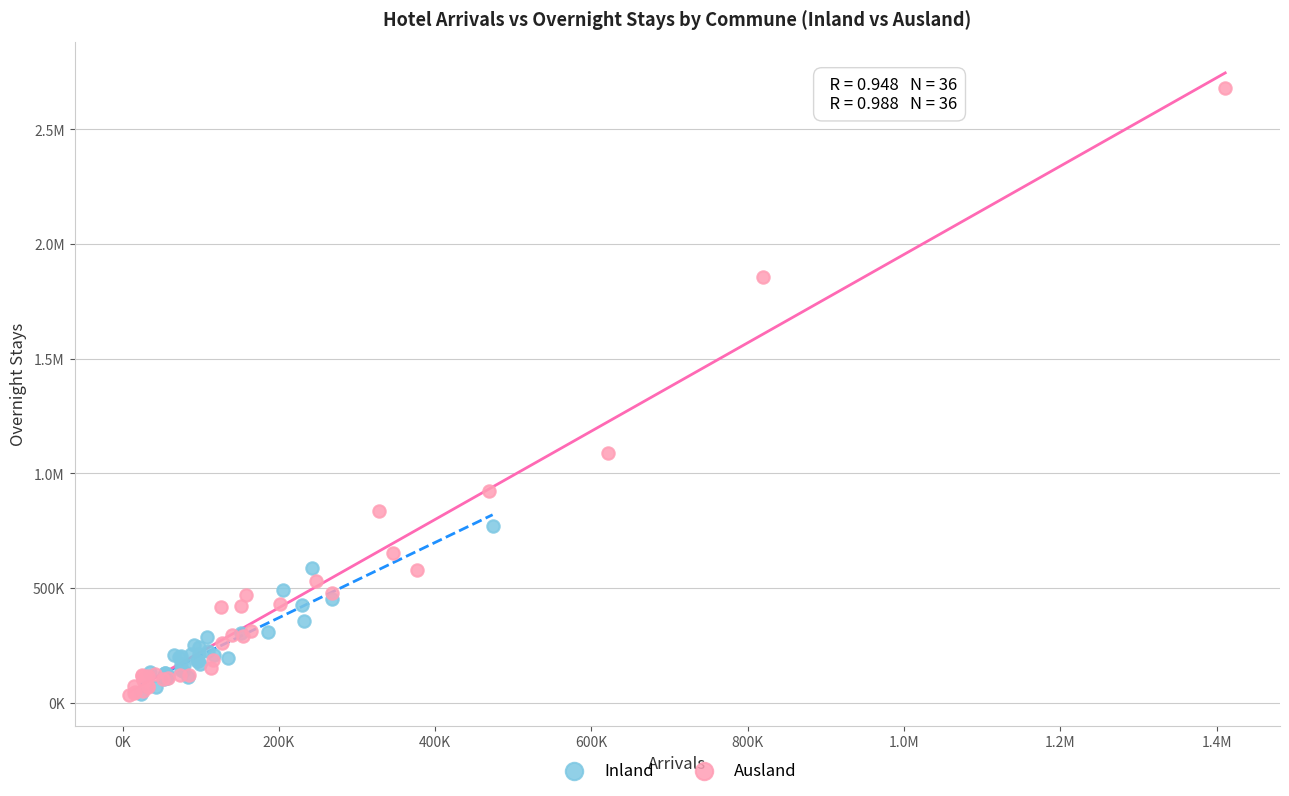

What are all the series names shown in the legend?

Inland, Ausland